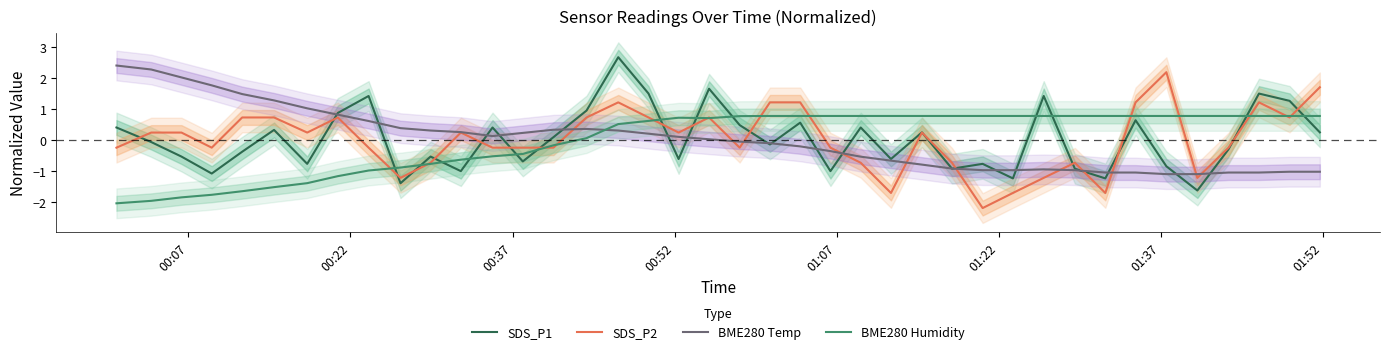

How many interior local valleys does the BME280 Temp series have?

1